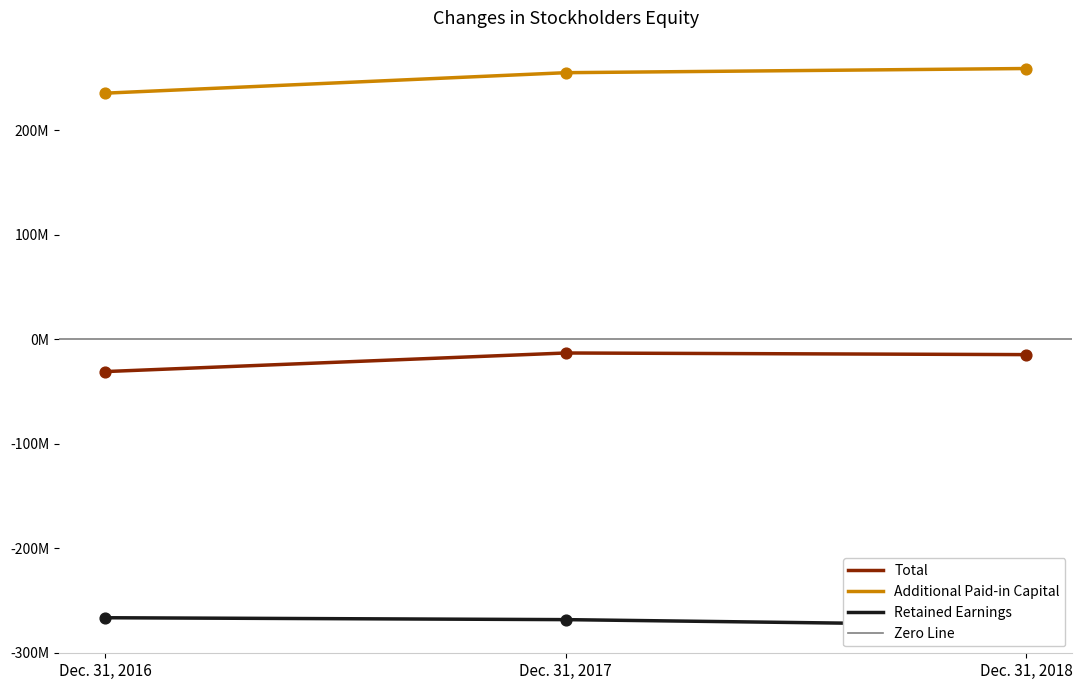

What are all the series names shown in the legend?

Total, Additional Paid-in Capital, Retained Earnings